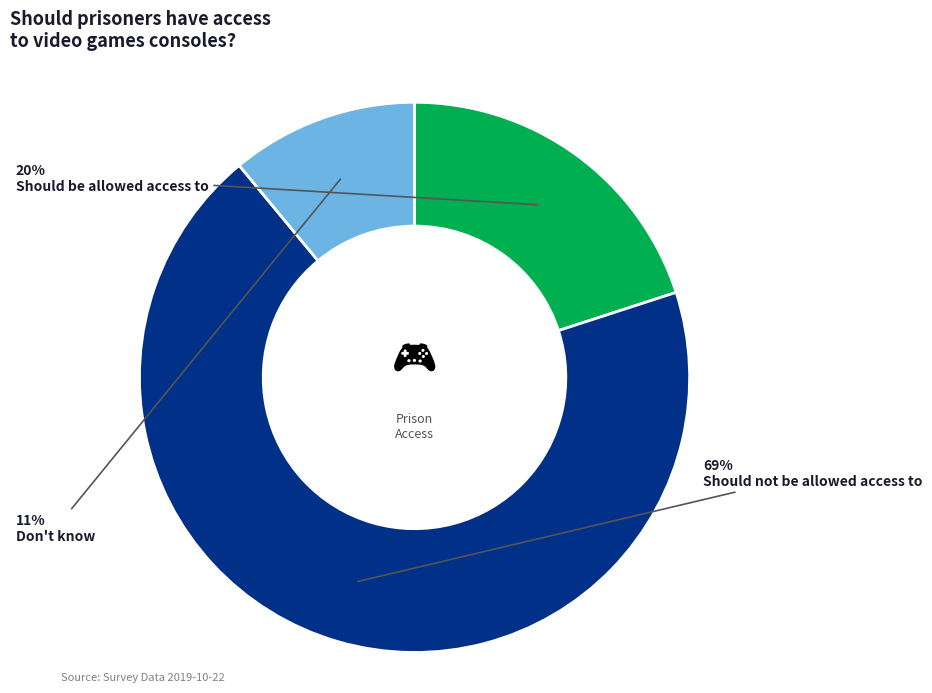

Combined, do Should be allowed access to and Don't know account for over 50%?

No